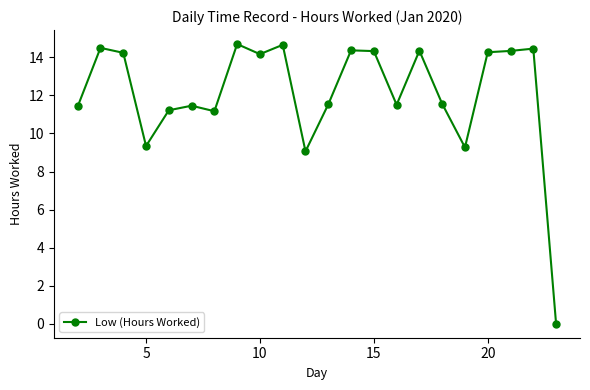

Does the chart have visible grid lines?

No